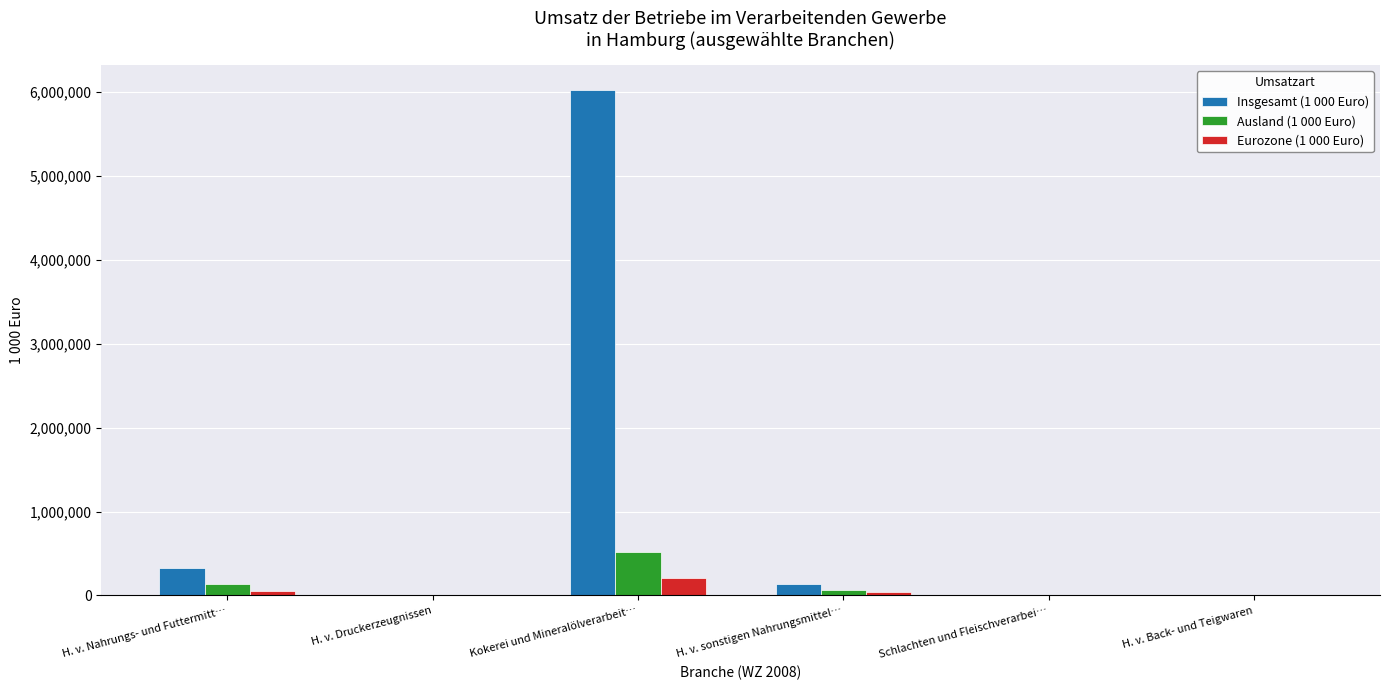

Between Kokerei und Mineralölverarbeit… and H. v. Back- und Teigwaren, which series saw the biggest shift?

Insgesamt (1 000 Euro)